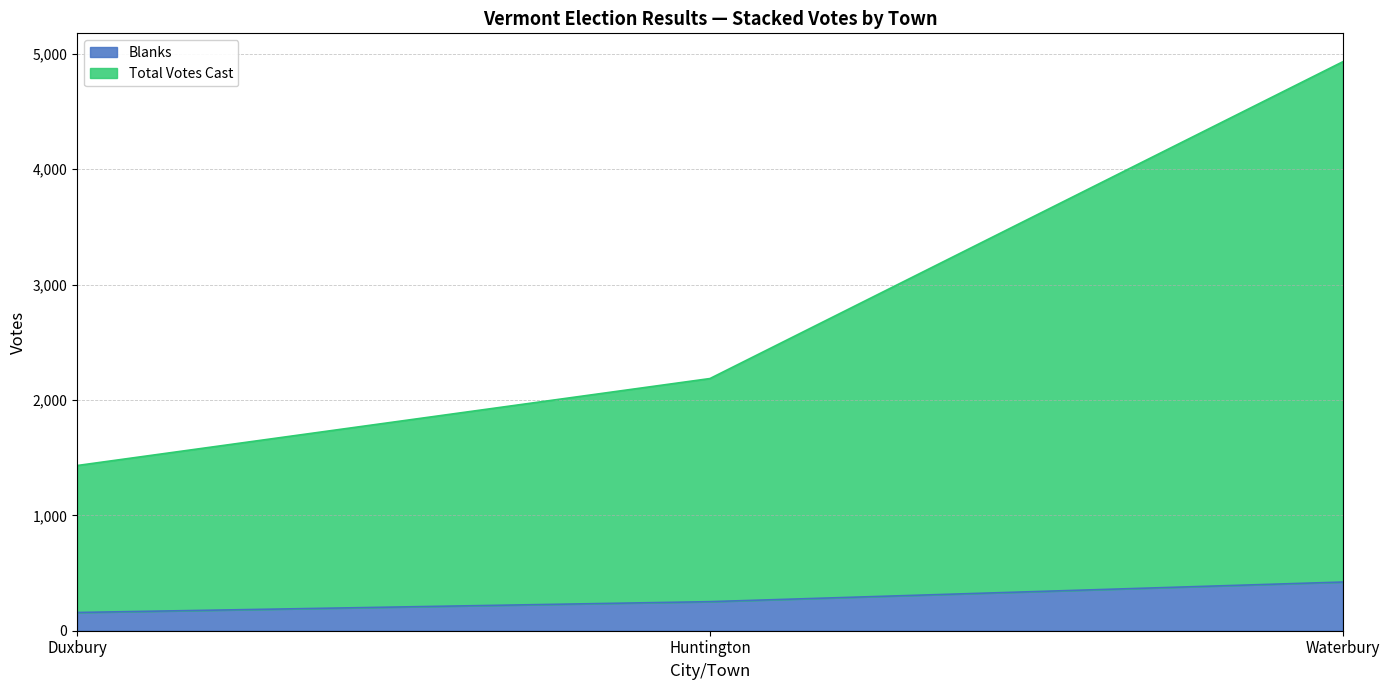

Is the value of Total Votes Cast at Waterbury greater than the value of Blanks at Duxbury?

Yes